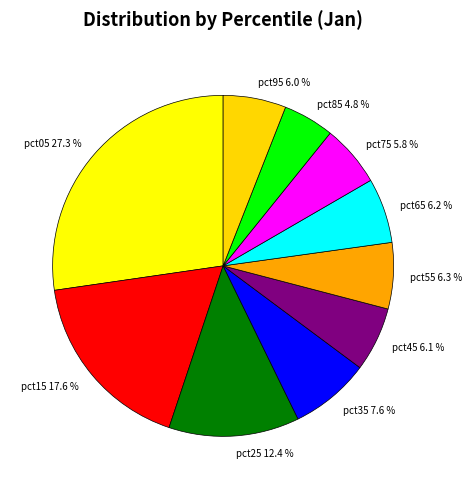

How many slices are in this pie chart?

10